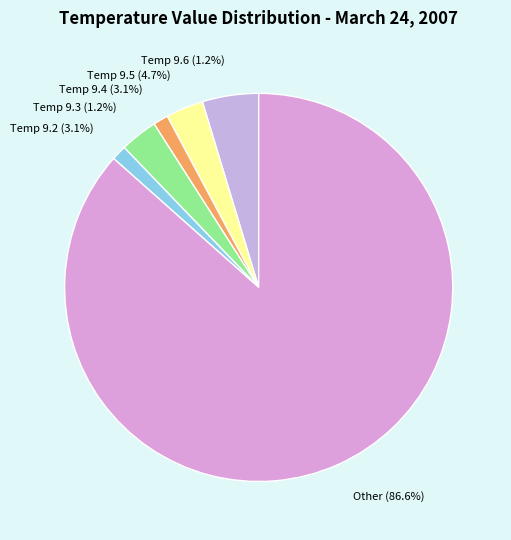

To the nearest percent, what is the average slice percentage?

17%